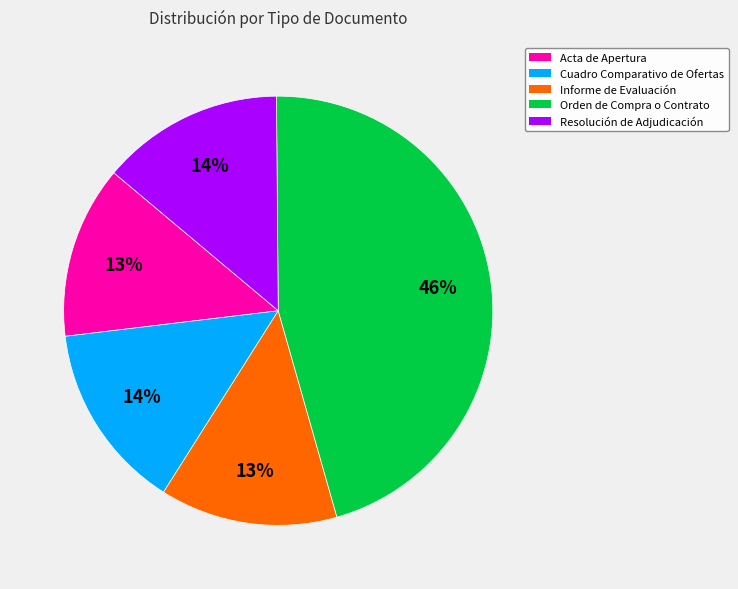

Is the sum of Cuadro Comparativo de Ofertas and Informe de Evaluación greater than half?

No